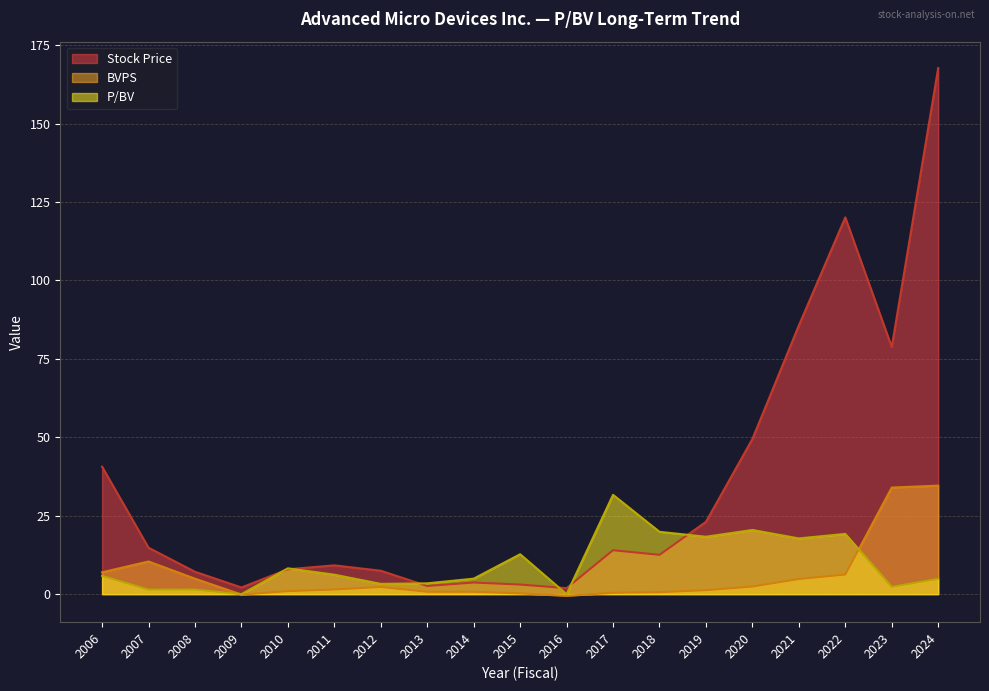

What is the sum of all Stock Price values?

651.7